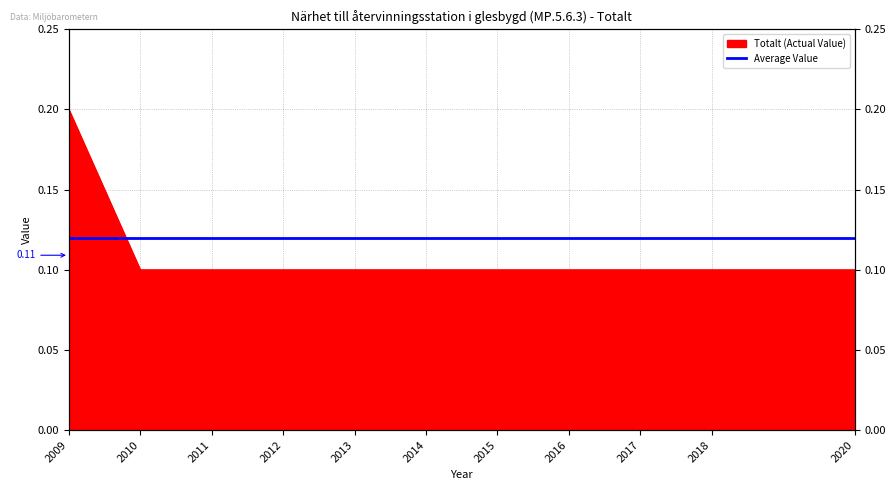

True or false: the data shows 0.1 at 2013.

True